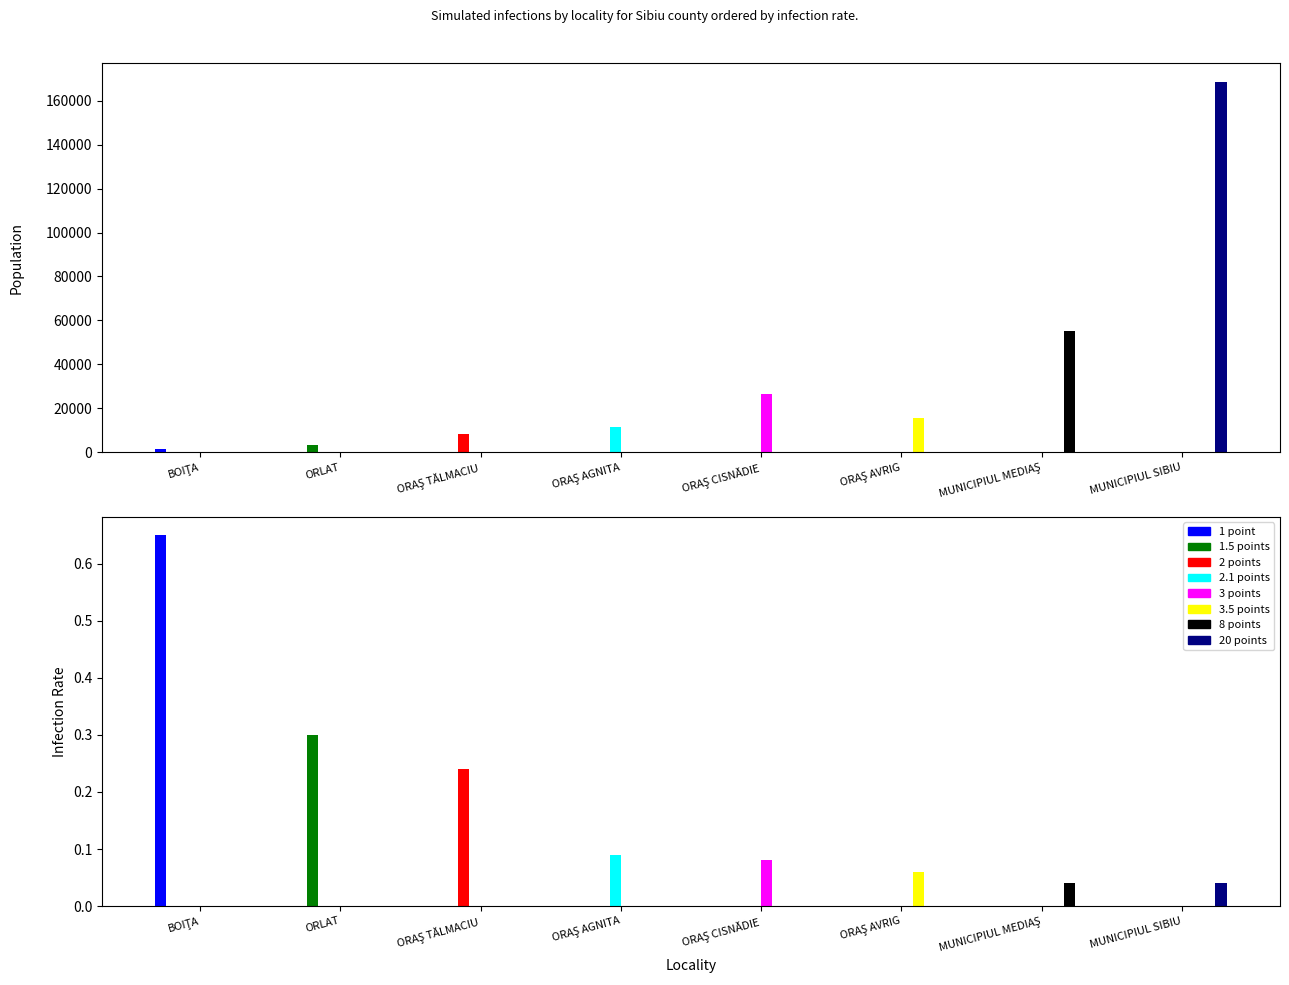

What is the greatest value displayed?

168660.0